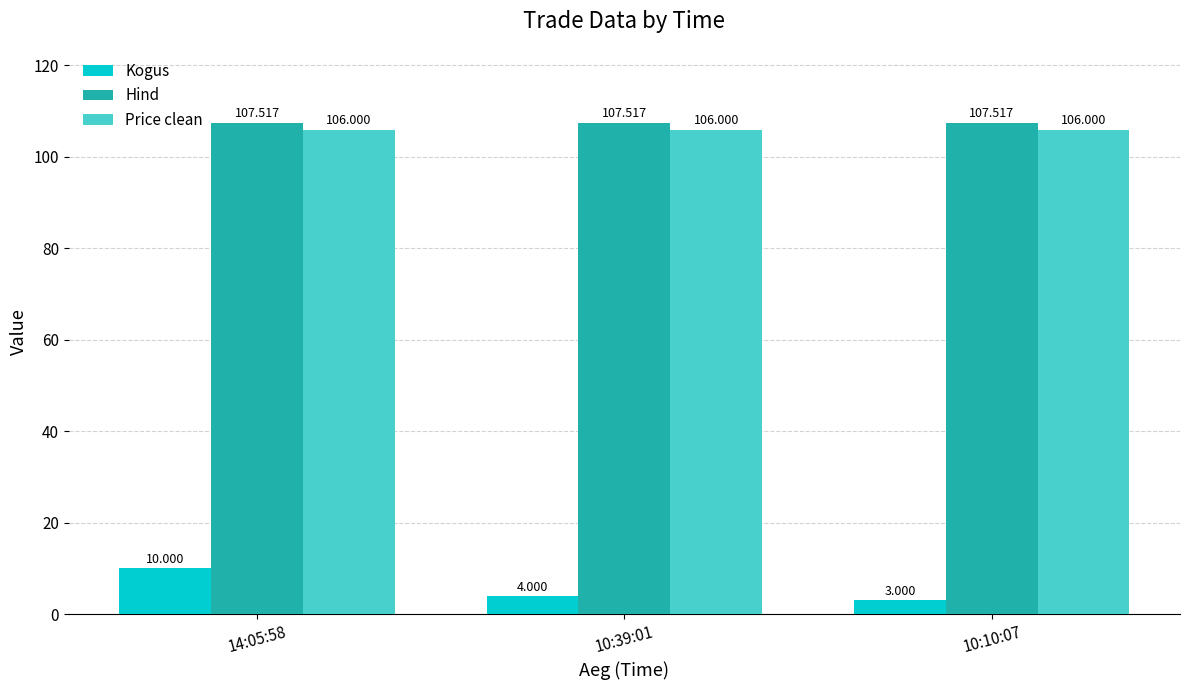

How many values in the Kogus series are below 4?

1